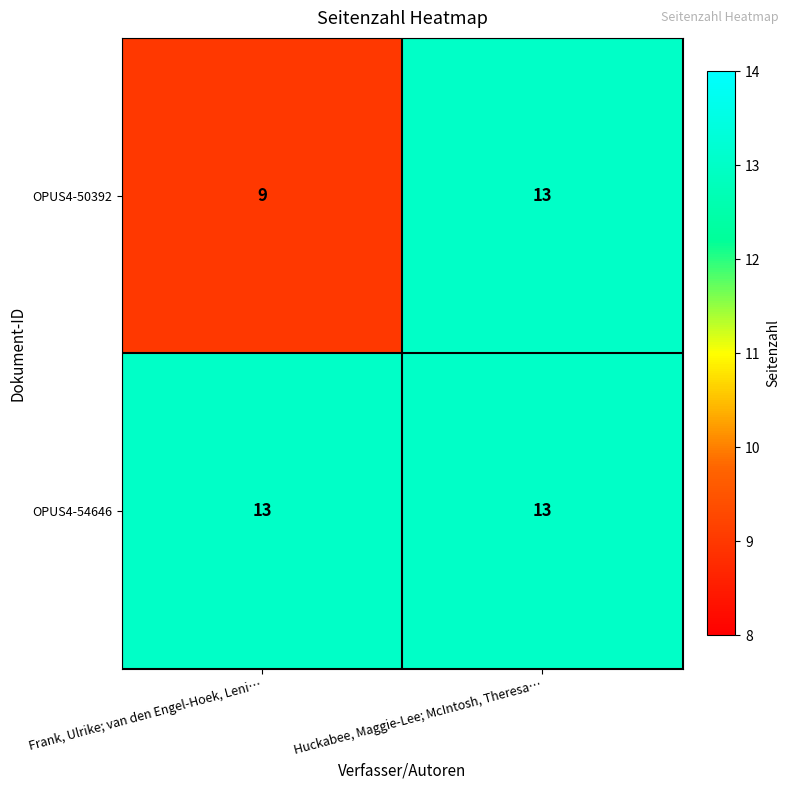

The OPUS4-50392 series shows 13 at Huckabee, Maggie-Lee; McIntosh, Theresa…. True or false?

True